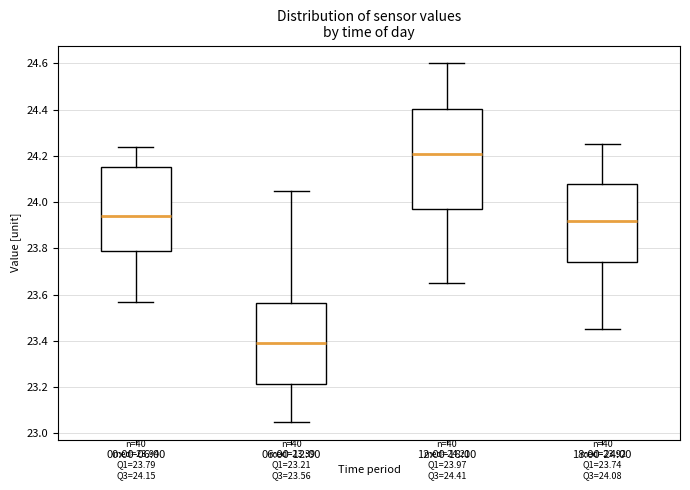

Comparing the boxes themselves (not the whiskers), which one is the tallest?

12:00-18:00